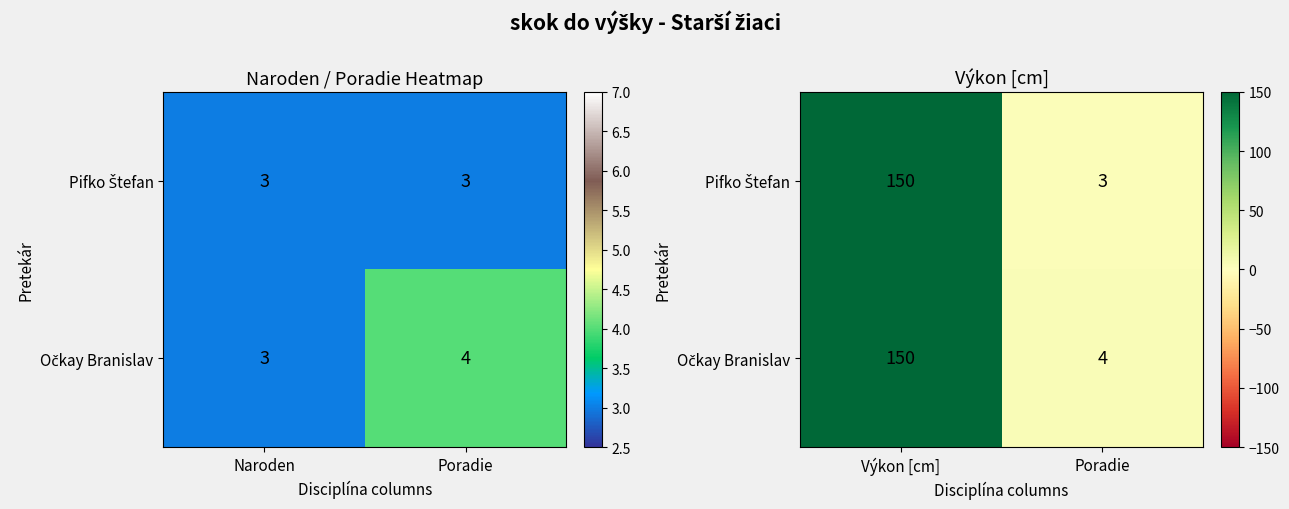

Which category has the lowest value in the Pifko Štefan series?

Poradie